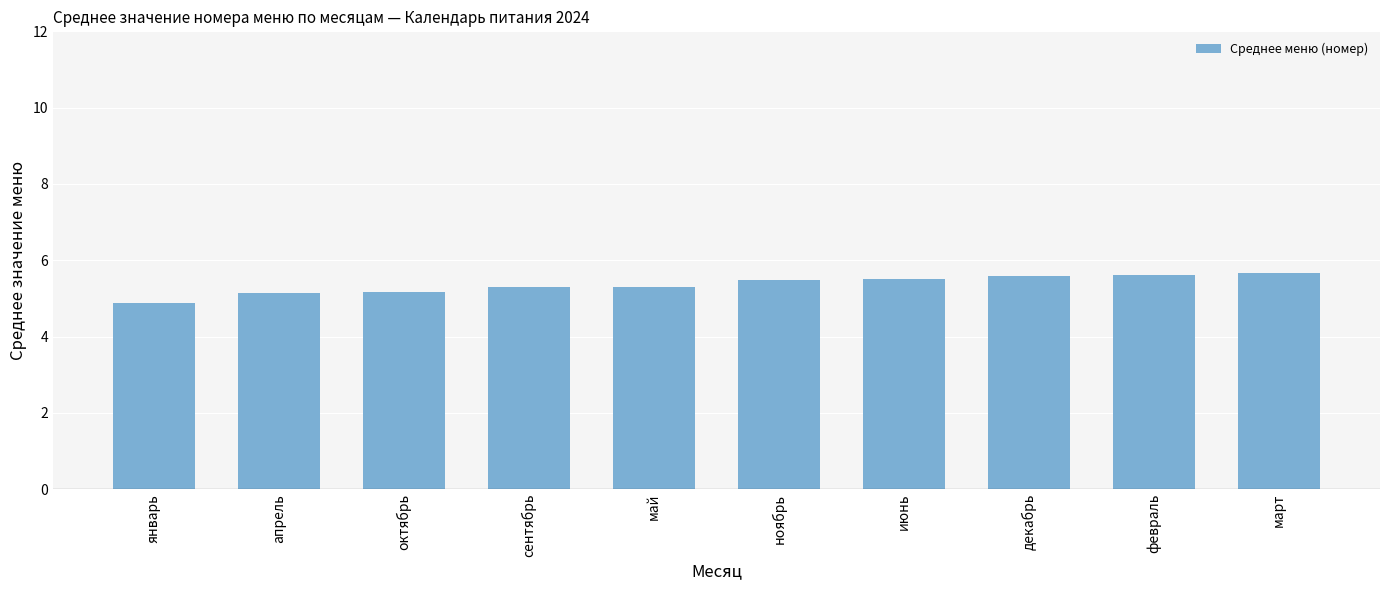

Read the value at октябрь.

5.2